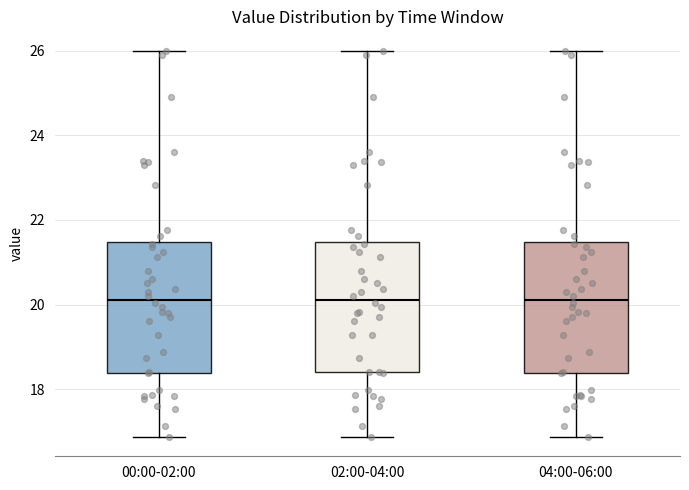

Where is the upper edge of the box for 00:00-02:00 on the y-axis? The values are not printed on the chart, so give them approximately, as read against the axis.

21.4